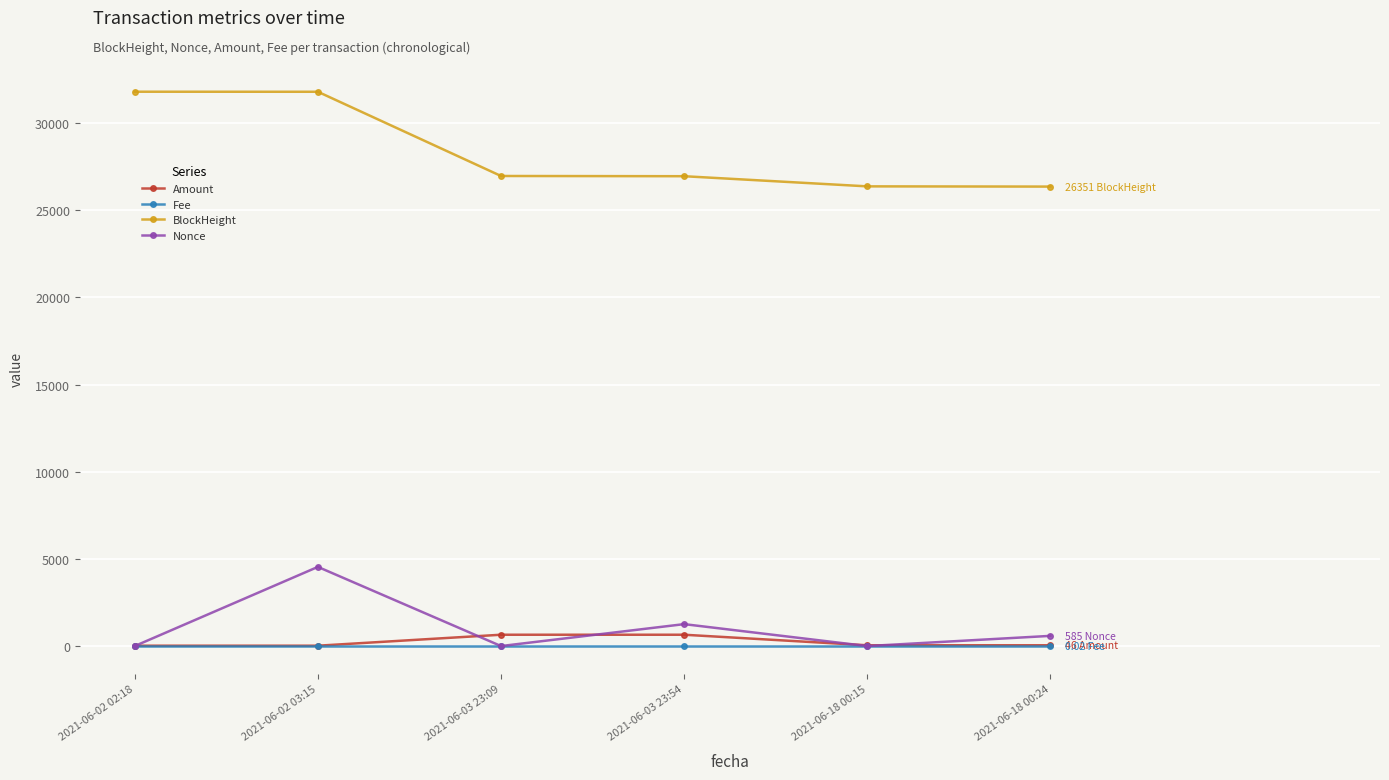

Is it true that Nonce equals -2694.6 at 2021-06-18 00:15?

False